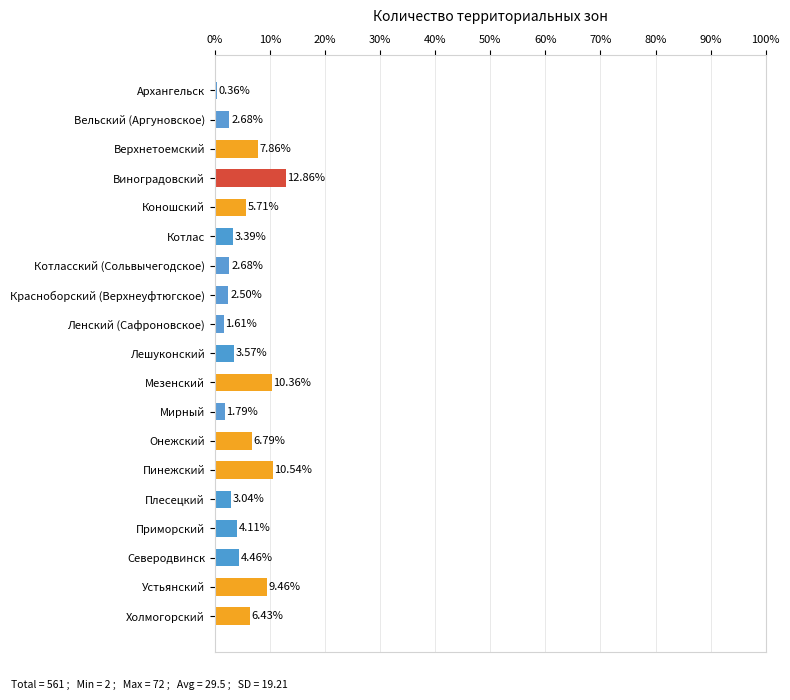

What is the change in value from Котлас to Пинежский?

+7.1